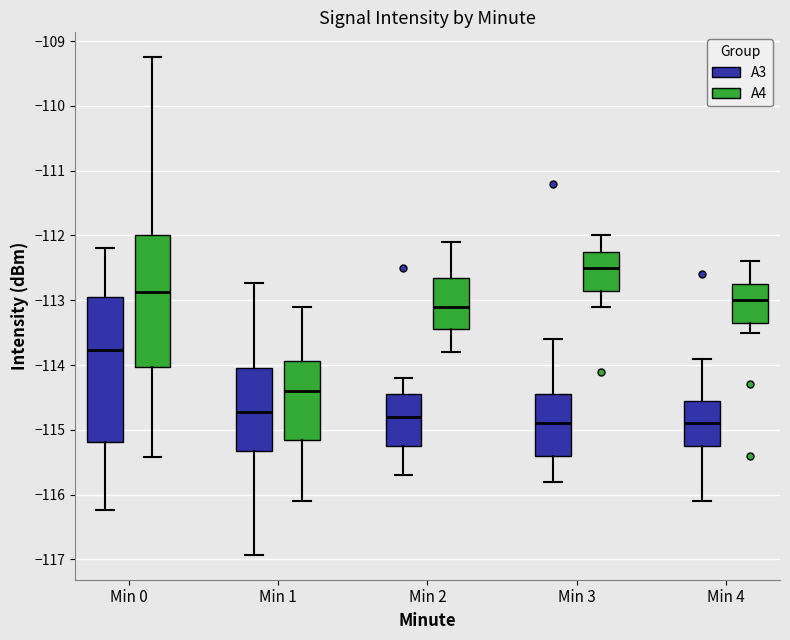

Which box is the tallest, from its lower edge to its upper edge?

Min 0 (A3)